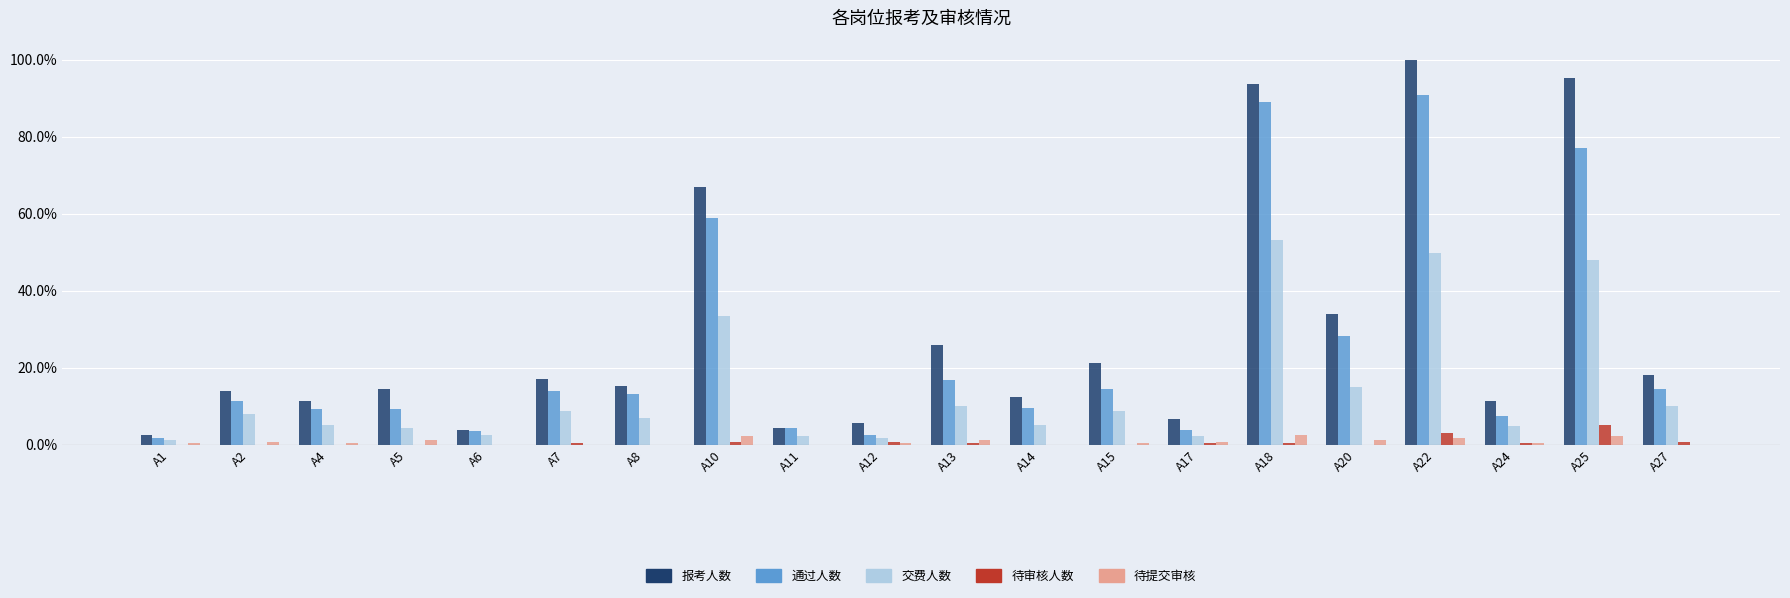

Between A4 and A22, which series saw the biggest shift?

报考人数